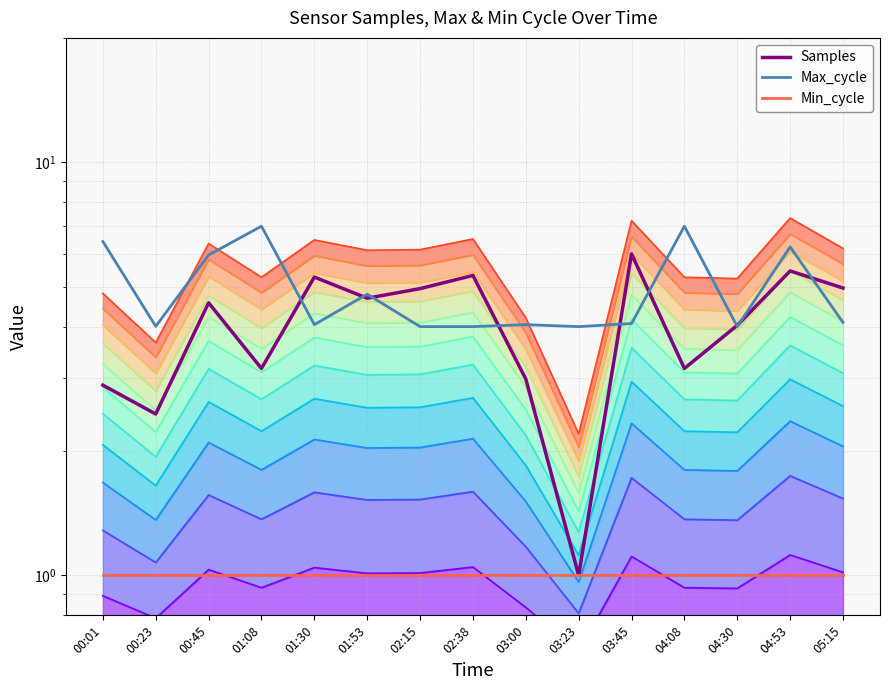

Reading right to left, extract all data points from this chart.

Samples: 5.0	5.5	4.0	3.2	6.0	1.0	3.0	5.3	4.9	4.7	5.3	3.2	4.6	2.5	2.9
Max_cycle: 4.1	6.2	4.0	7.0	4.1	4.0	4.0	4.0	4.0	4.8	4.0	7.0	6.0	4.0	6.4
Min_cycle: 1.0	1.0	1.0	1.0	1.0	1.0	1.0	1.0	1.0	1.0	1.0	1.0	1.0	1.0	1.0